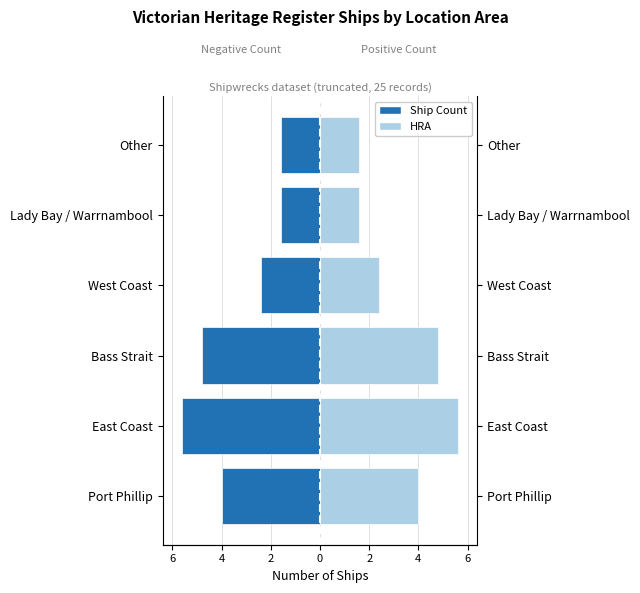

How many series are shown in this chart?

2